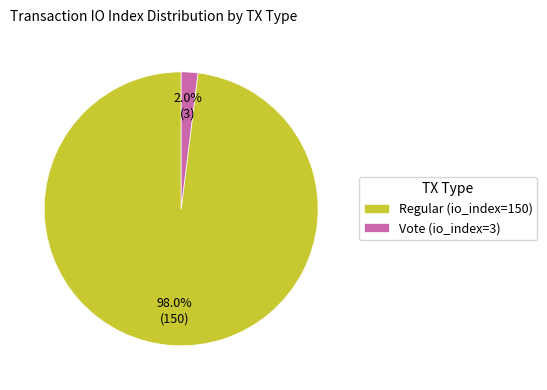

Do Vote (io_index=3) and Regular (io_index=150) together represent more than half of the pie?

Yes